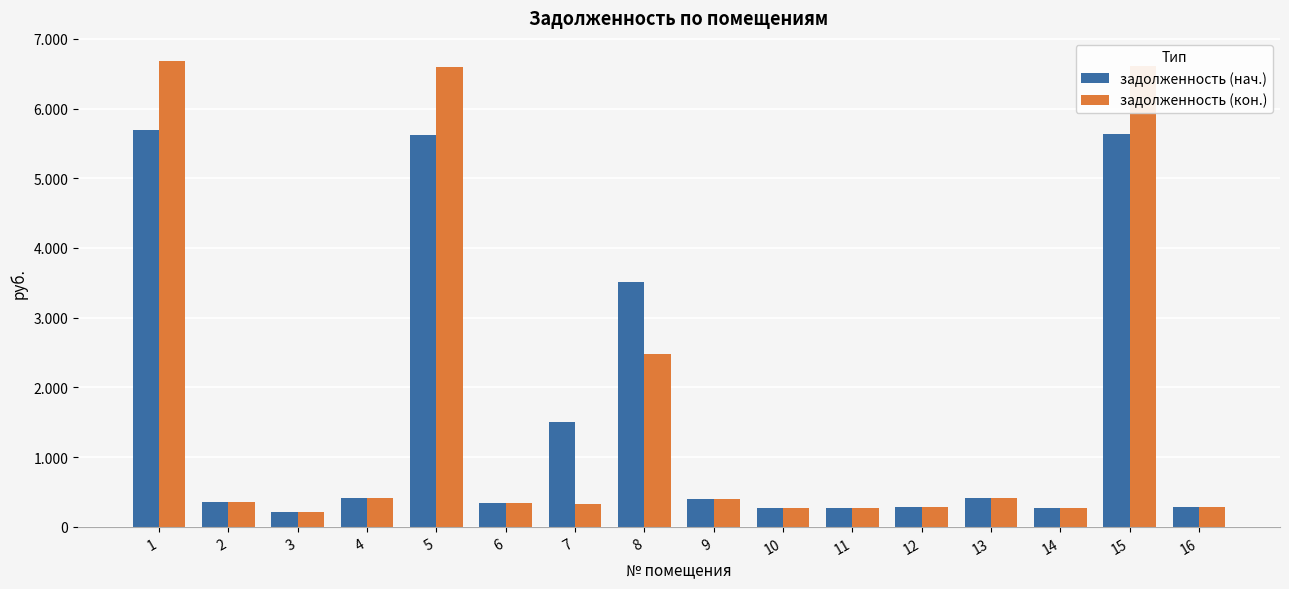

Reading left to right, transcribe all the data shown in this chart.

задолженность (нач.): 1=5685.1	2=354.7	3=207.7	4=413.3	5=5613.9	6=343.6	7=1510.3	8=3506.7	9=400.2	10=269.1	11=272.6	12=278.1	13=415.4	14=275.3	15=5628.1	16=280.8
задолженность (кон.): 1=6679.3	2=354.7	3=207.7	4=413.3	5=6595.6	6=343.6	7=323.6	8=2484.6	9=400.2	10=269.1	11=272.6	12=278.1	13=415.4	14=275.3	15=6612.4	16=280.8